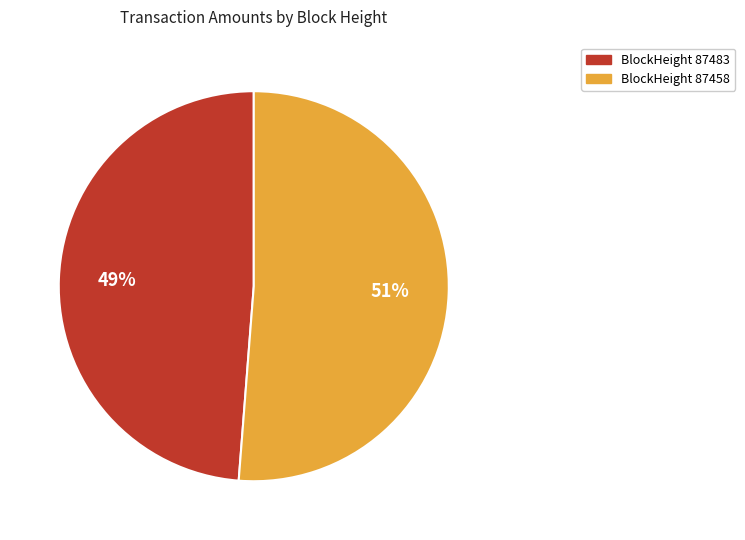

Is BlockHeight 87458 the majority of the pie?

Yes